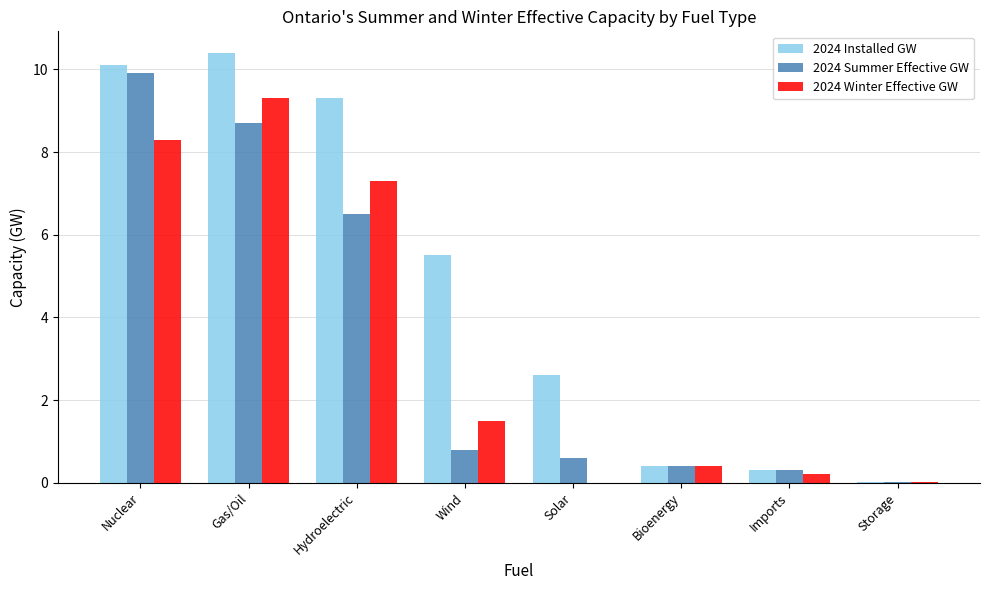

What is the total value across all series at Imports?

0.8